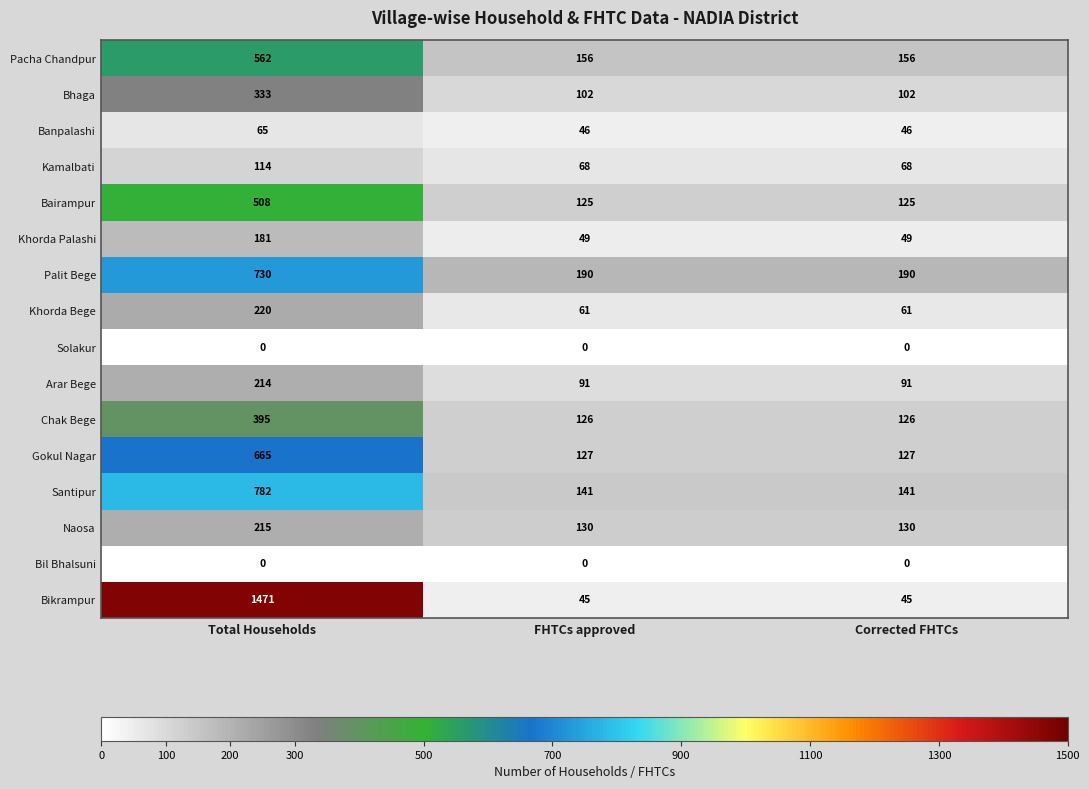

The value of Pacha Chandpur at FHTCs approved is 236. True or false?

False